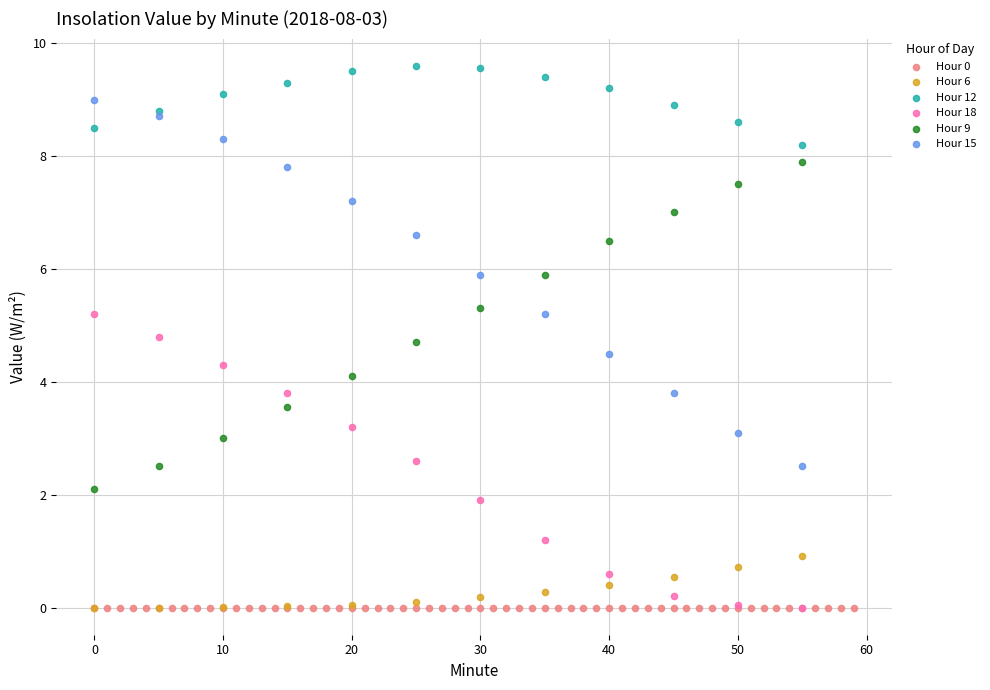

Which series contains the highest Y value?

Hour 12